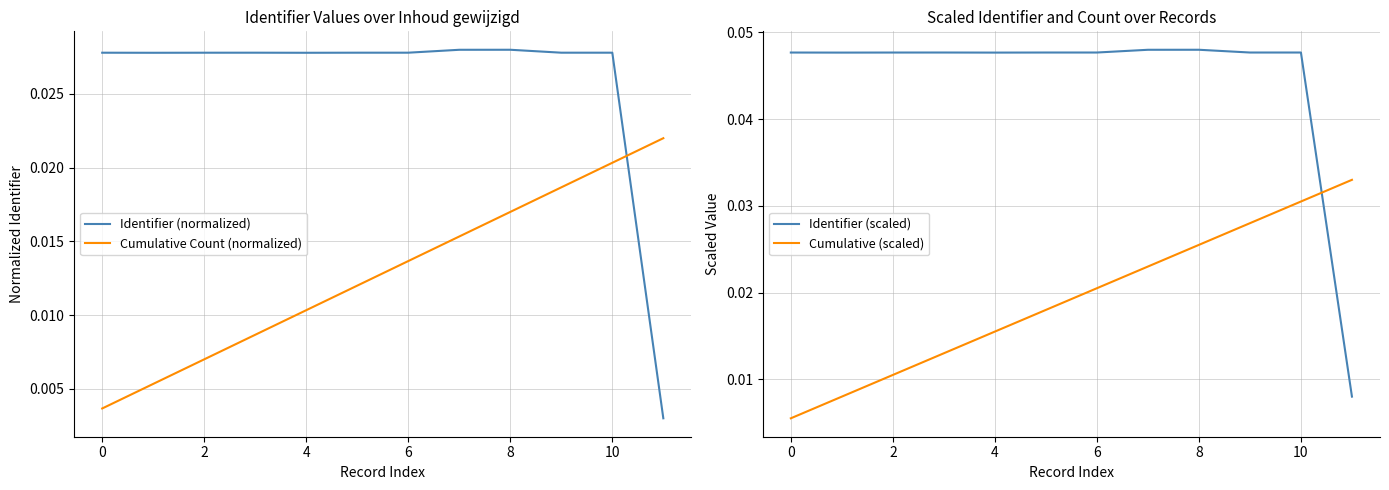

True or false: Cumulative Count (normalized) and Identifier (normalized) cross at least once.

True